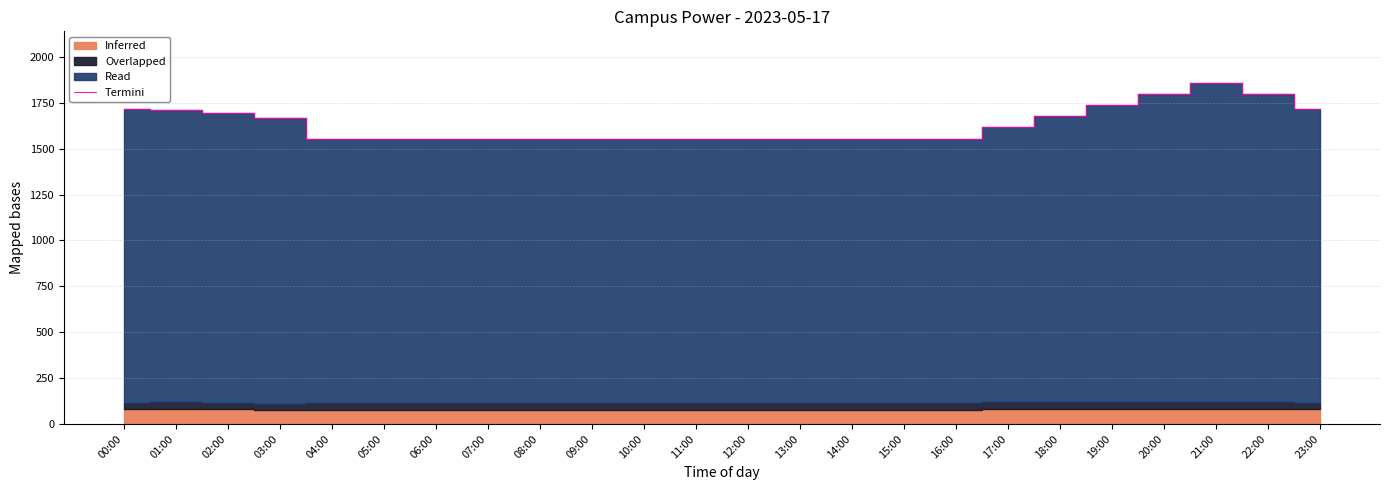

At which category does the chart reach its peak across all series?

21:00